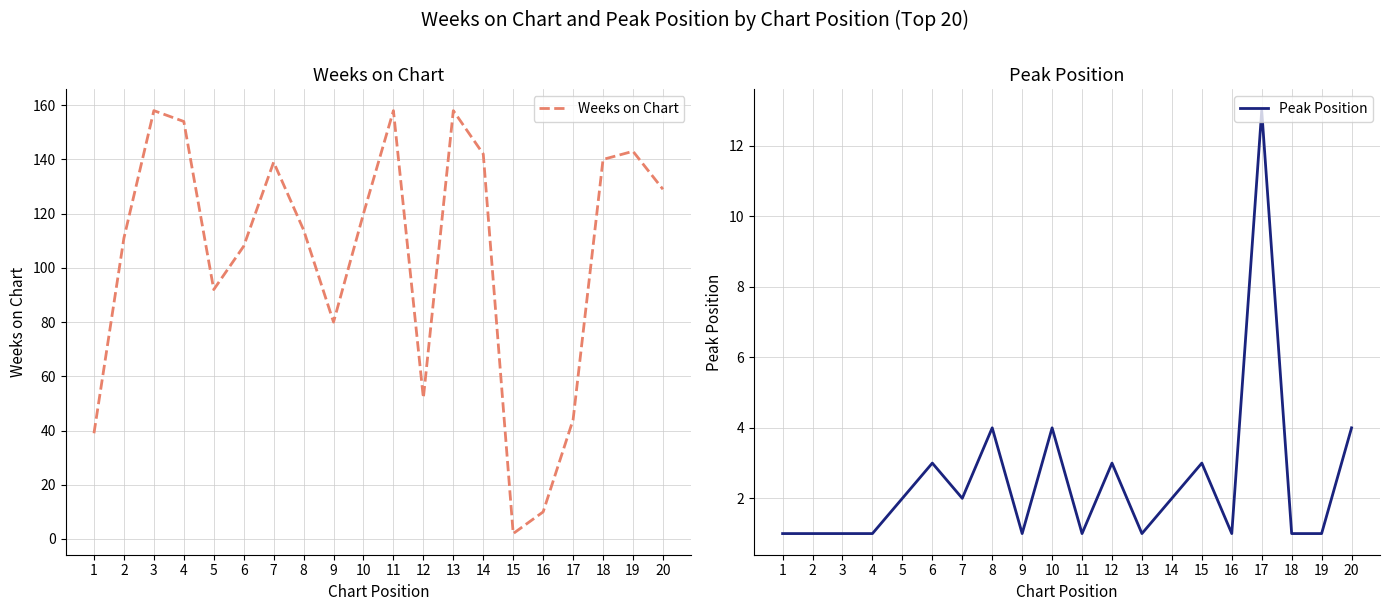

List the labels in order of Weeks on Chart value, largest first.

3, 11, 13, 4, 19, 14, 18, 7, 20, 10, 8, 2, 6, 5, 9, 12, 17, 1, 16, 15